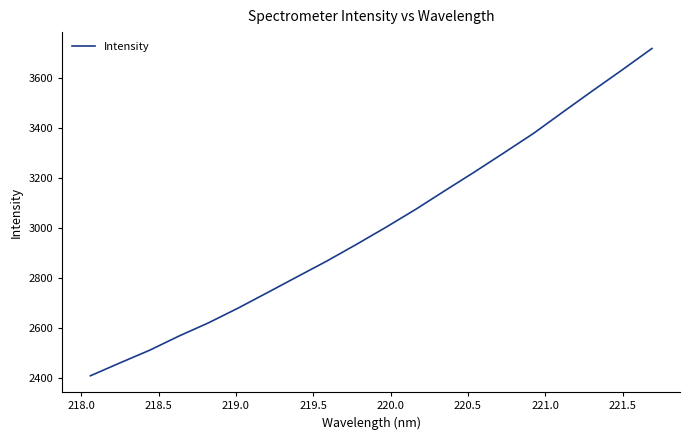

What is the smallest value displayed?

2408.8